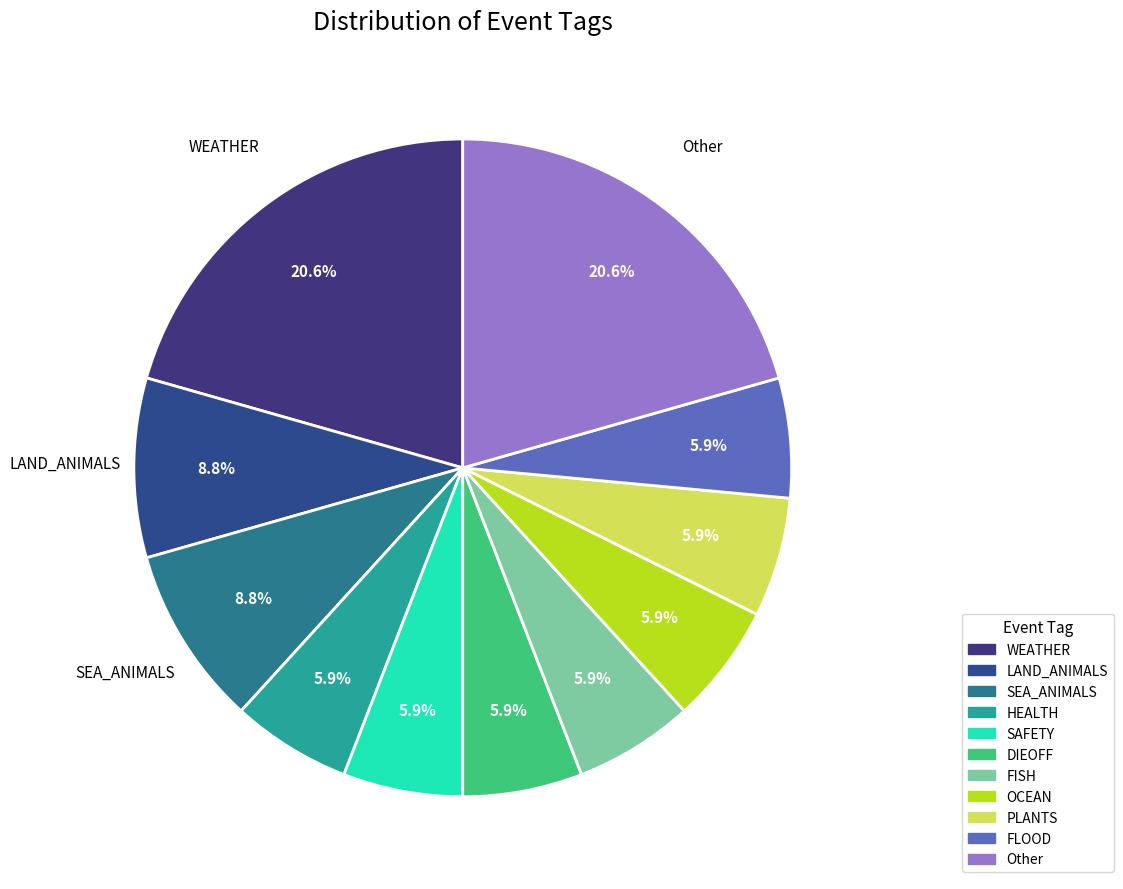

Count the number of slices in the pie.

11